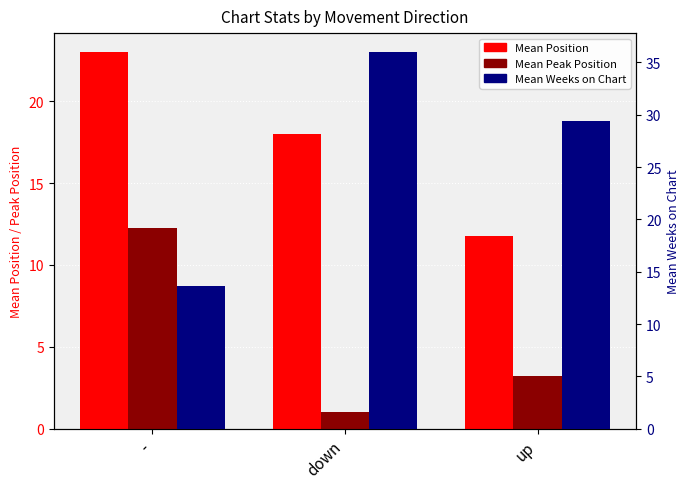

Is it true that Mean Peak Position equals 3.2 at up?

True